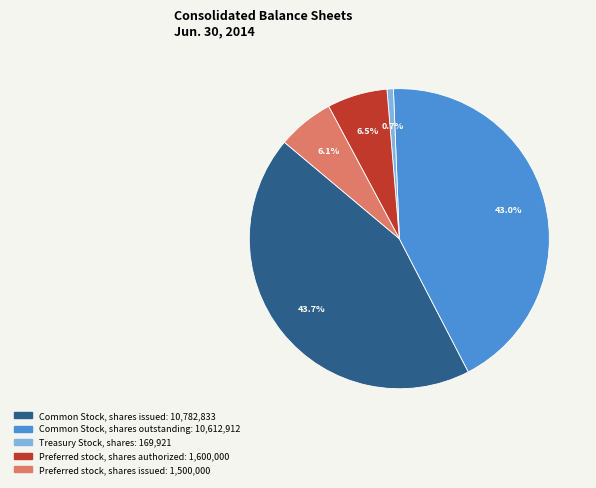

Rank the categories by value from highest to lowest.

Common Stock, shares issued, Common Stock, shares outstanding, Preferred stock, shares authorized, Preferred stock, shares issued, Treasury Stock, shares